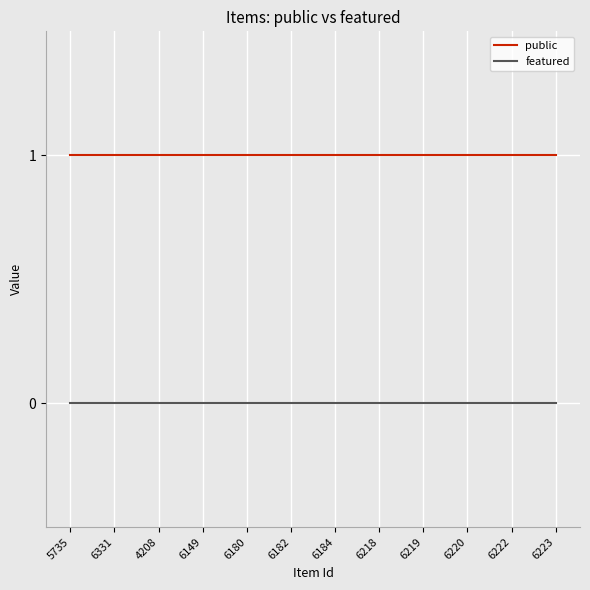

True or false: featured and public cross at least once.

False